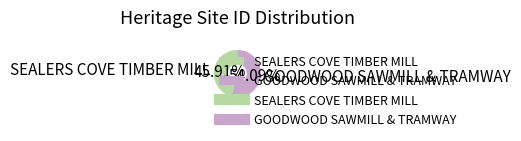

Which slice represents more than half of the pie?

GOODWOOD SAWMILL & TRAMWAY